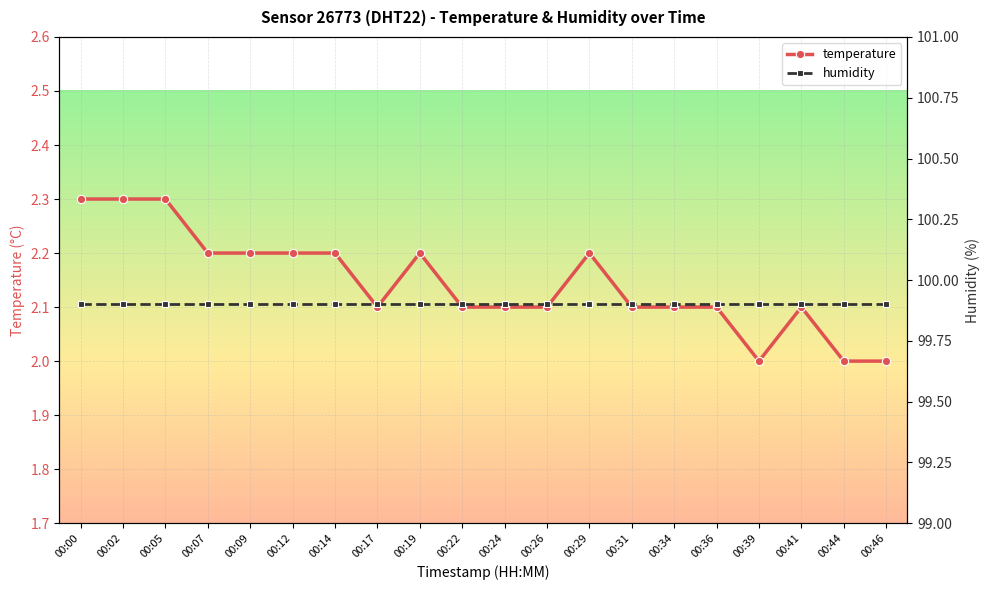

How many categories are shown in the chart?

20